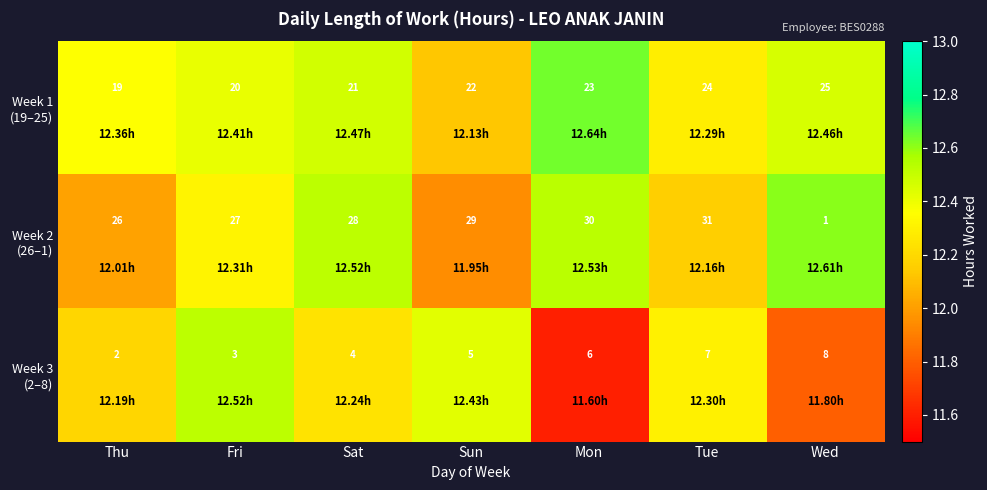

Which label corresponds to the smallest value in the chart?

Wed